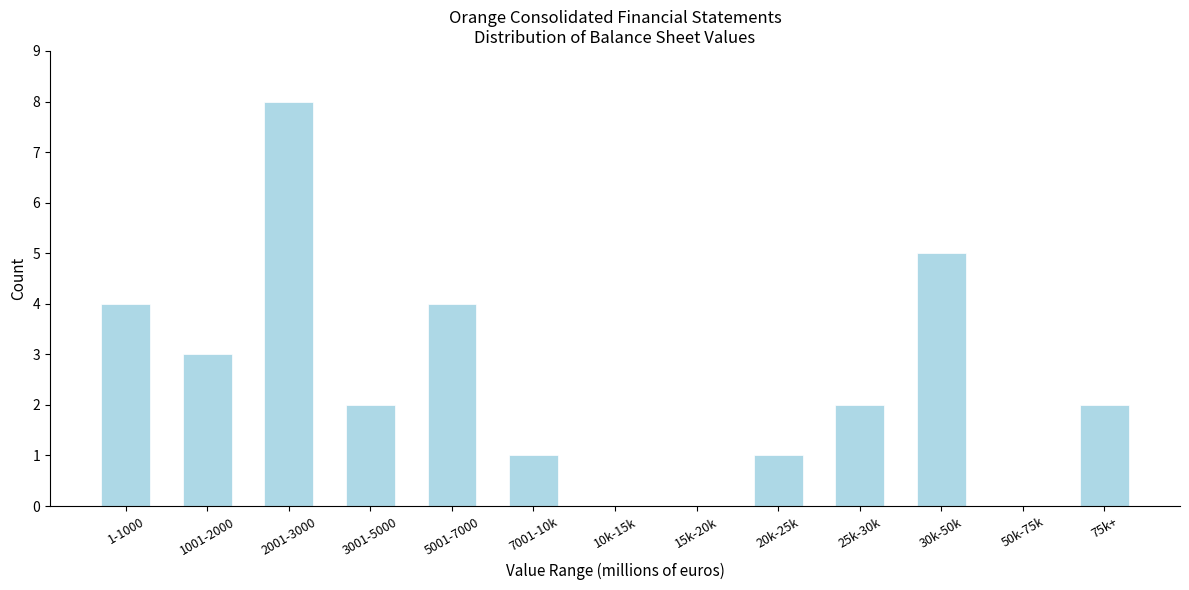

Reading left to right, extract all data points from this chart.

1-1000=4	1001-2000=3	2001-3000=8	3001-5000=2	5001-7000=4	7001-10k=1	10k-15k=0	15k-20k=0	20k-25k=1	25k-30k=2	30k-50k=5	50k-75k=0	75k+=2